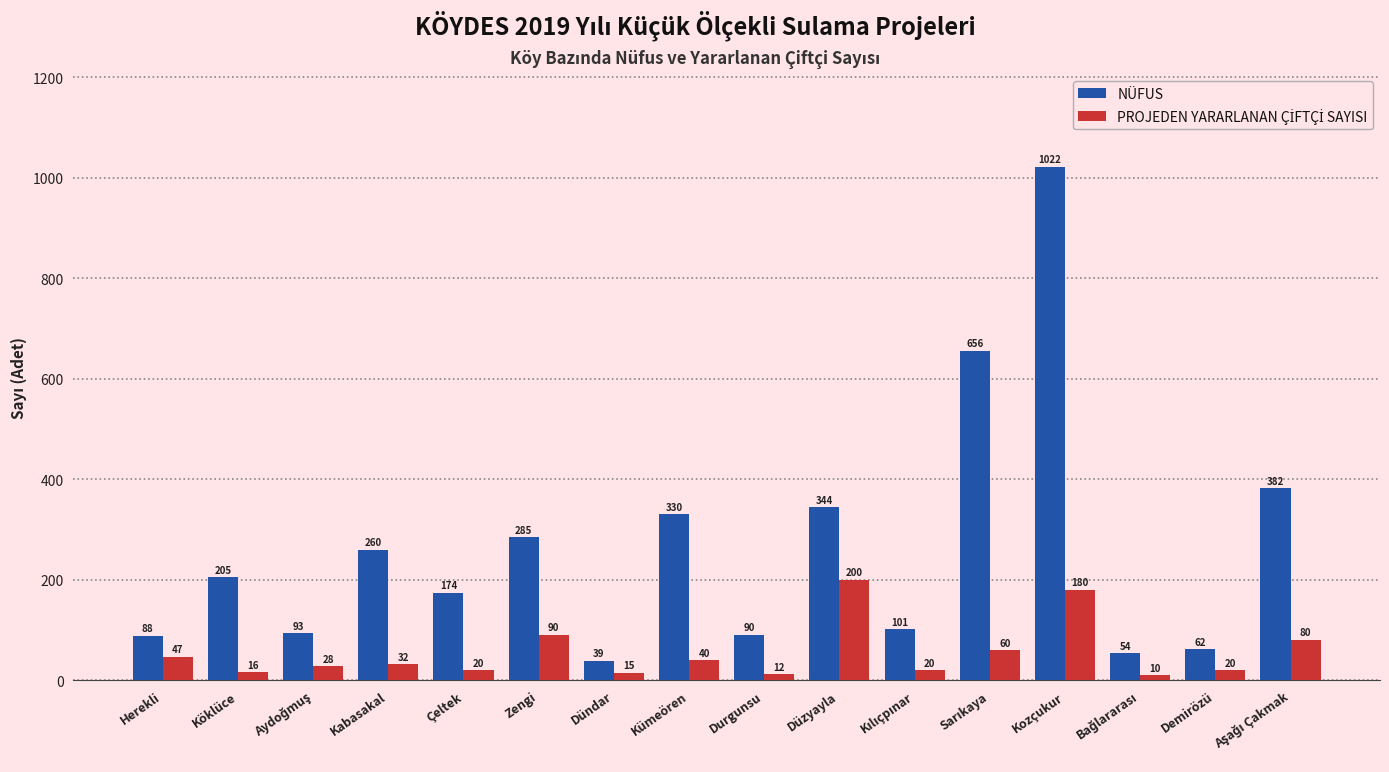

True or false: NÜFUS has a value of 174 at Çeltek.

True